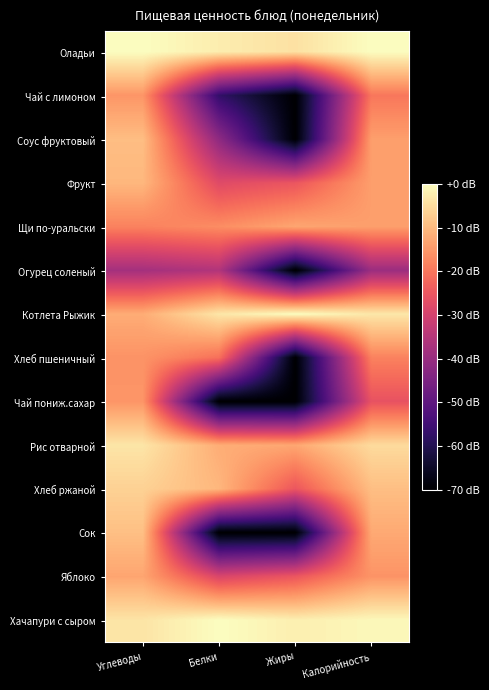

Which label corresponds to the smallest value in the chart?

Жиры